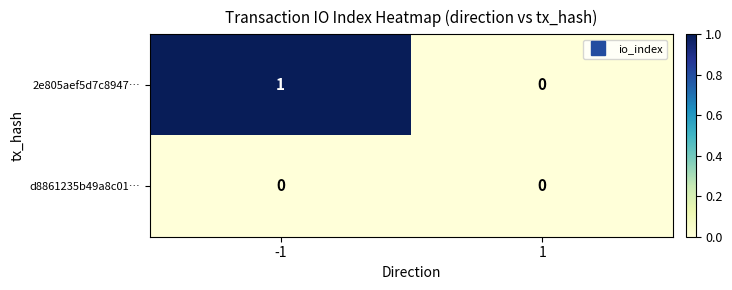

Reading left to right, list all the values displayed in this chart.

2e805aef5d7c8947…: 1	0
d8861235b49a8c01…: 0	0